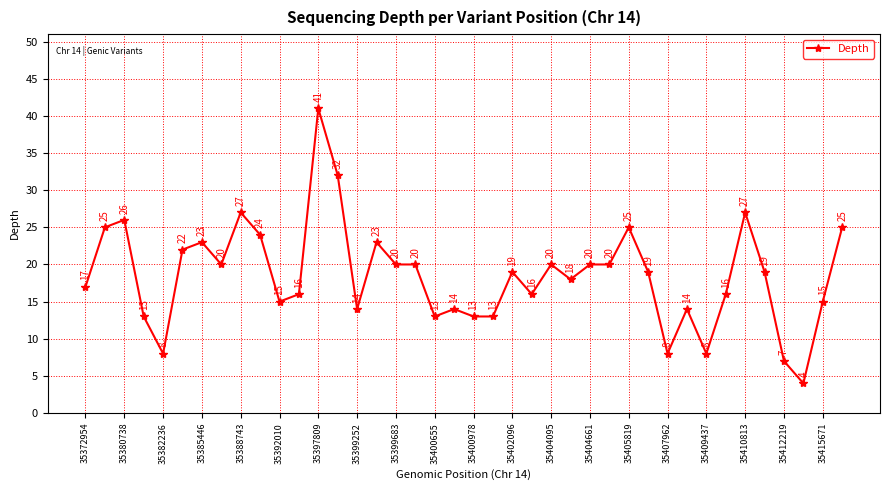

How many lines are shown in the chart?

1